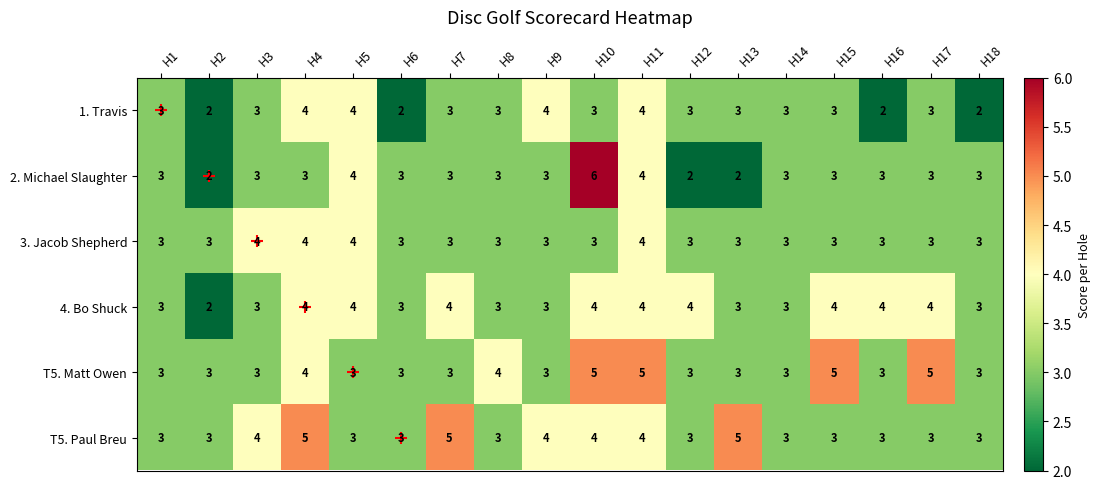

What is the sum of the T5. Matt Owen values at H1 and H18?

6